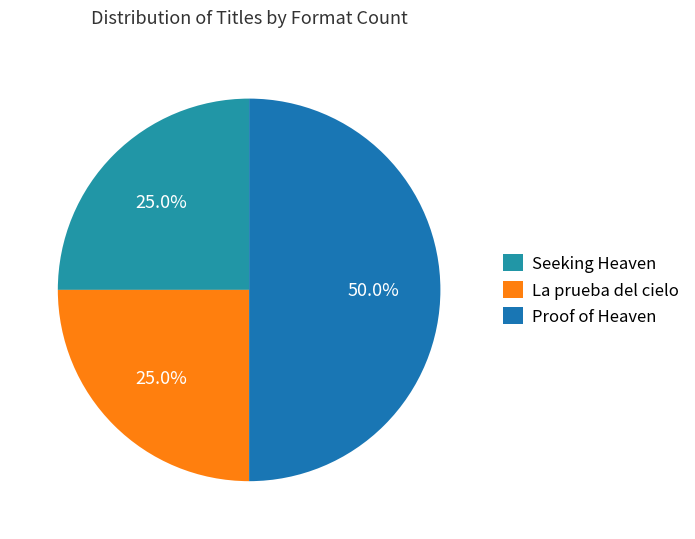

How many segments does this pie chart have?

3